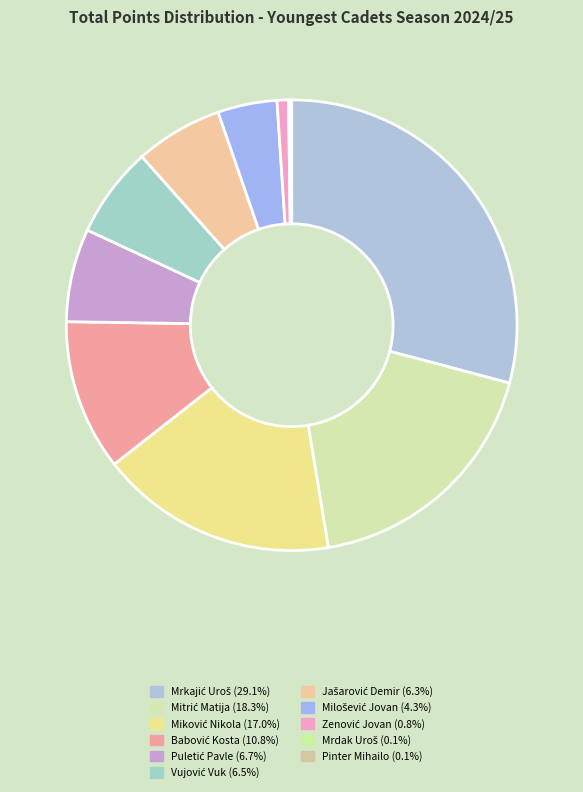

To the nearest percent, what is the difference between the Jašarović Demir and Mrdak Uroš slice percentages?

6%